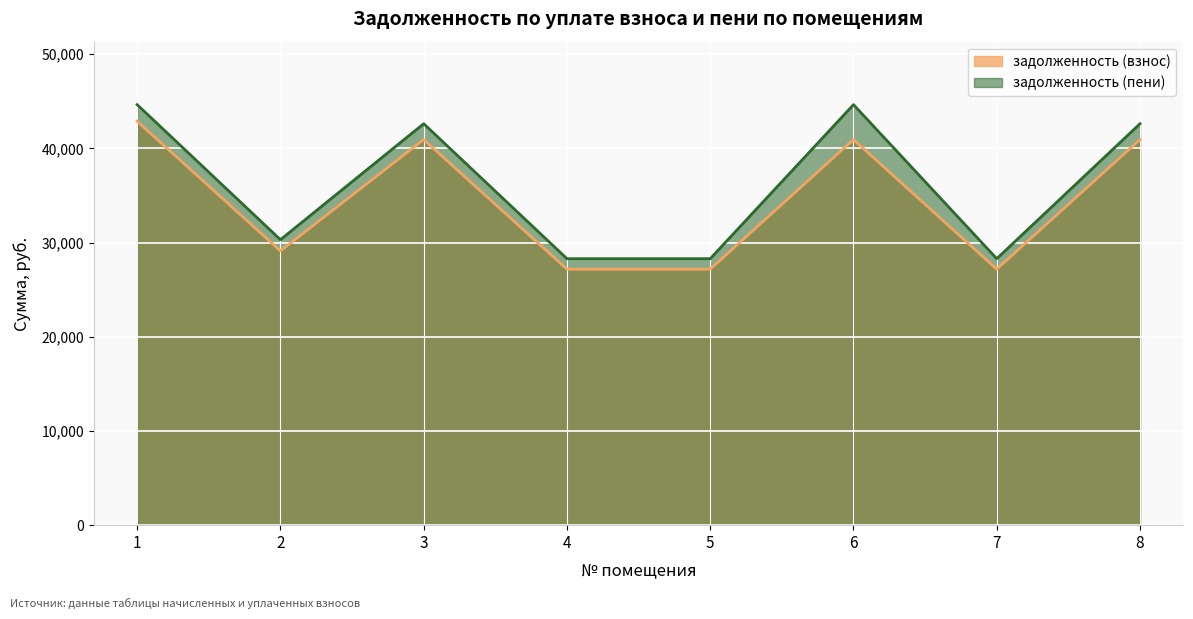

At 4, list the series in order from smallest to largest.

задолженность (взнос), задолженность (пени)